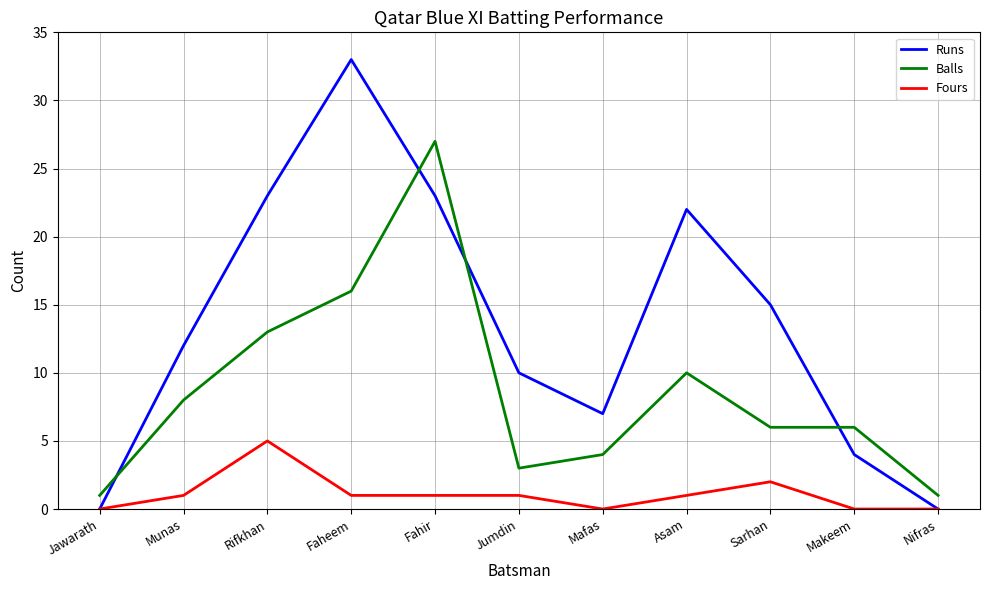

Count the Fours values in the range 0 to 1.

9